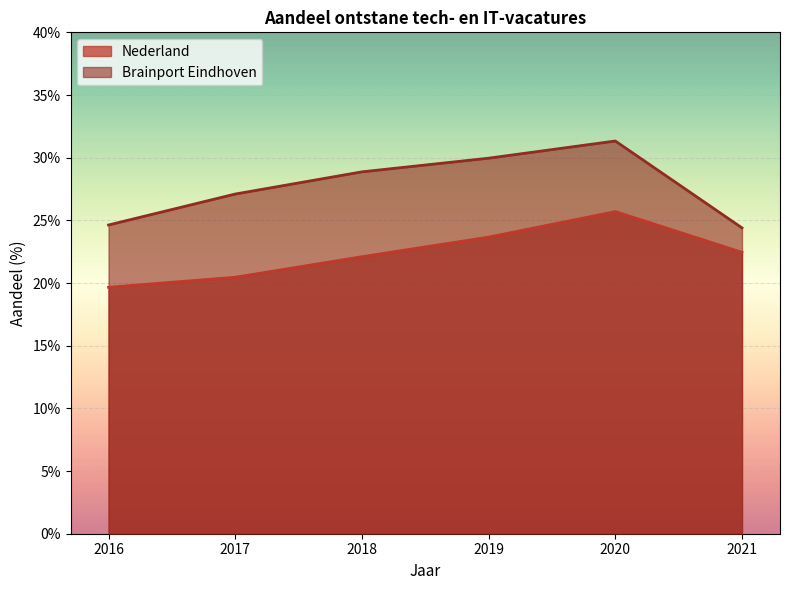

Is it true that Nederland equals 30.3 at 2017?

False